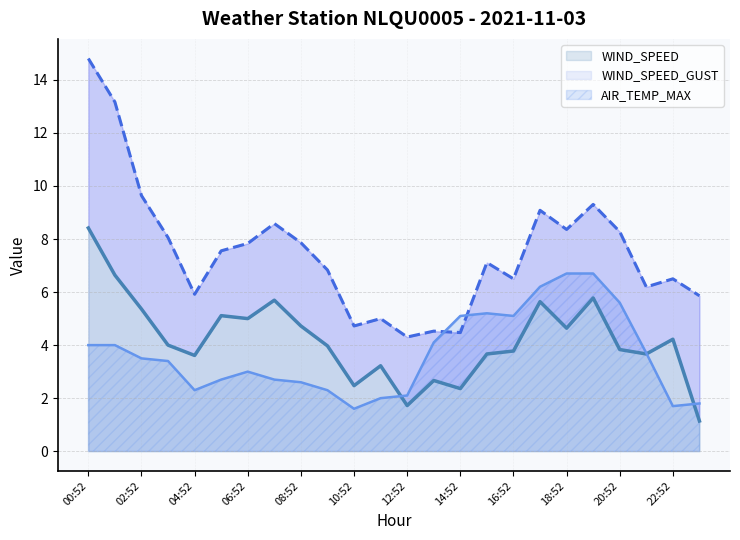

Which series has the largest total across all categories?

WIND_SPEED_GUST